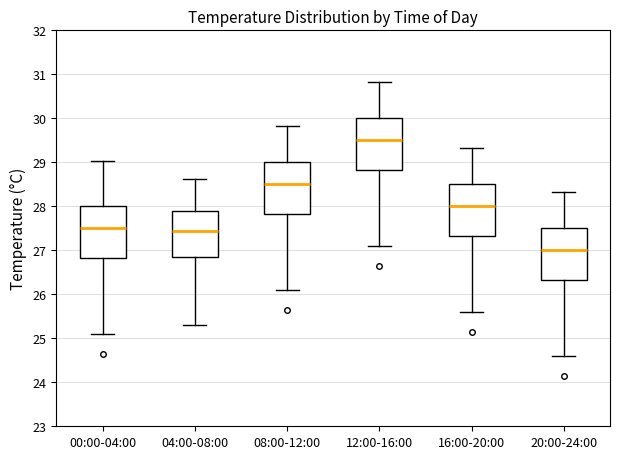

Where does the median line of the box for 12:00-16:00 sit on the y-axis? The values are not printed on the chart, so give them approximately, as read against the axis.

29.5